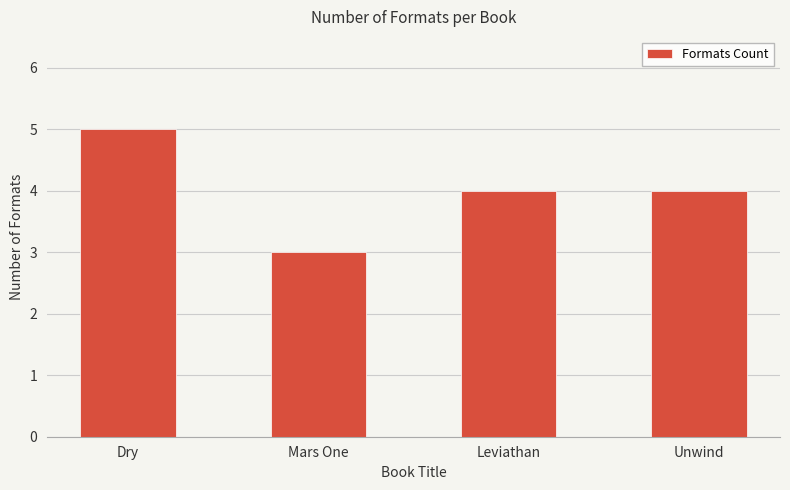

Reading right to left, list all the values displayed in this chart.

4	4	3	5